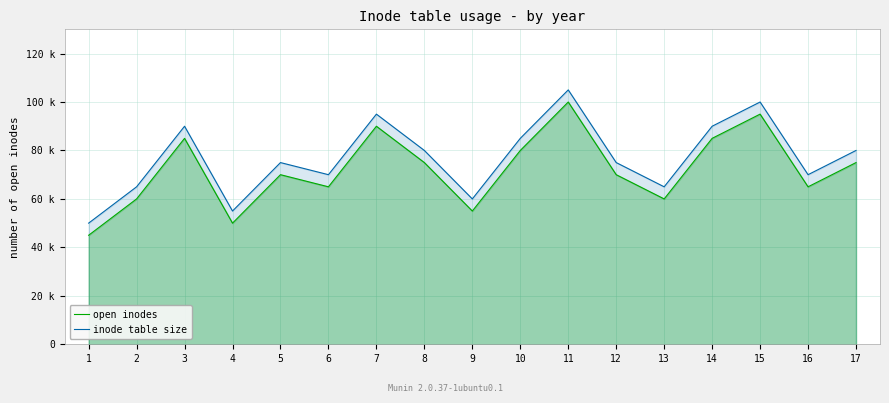

What is the sum of the inode table size values at 2 and 7?

160000